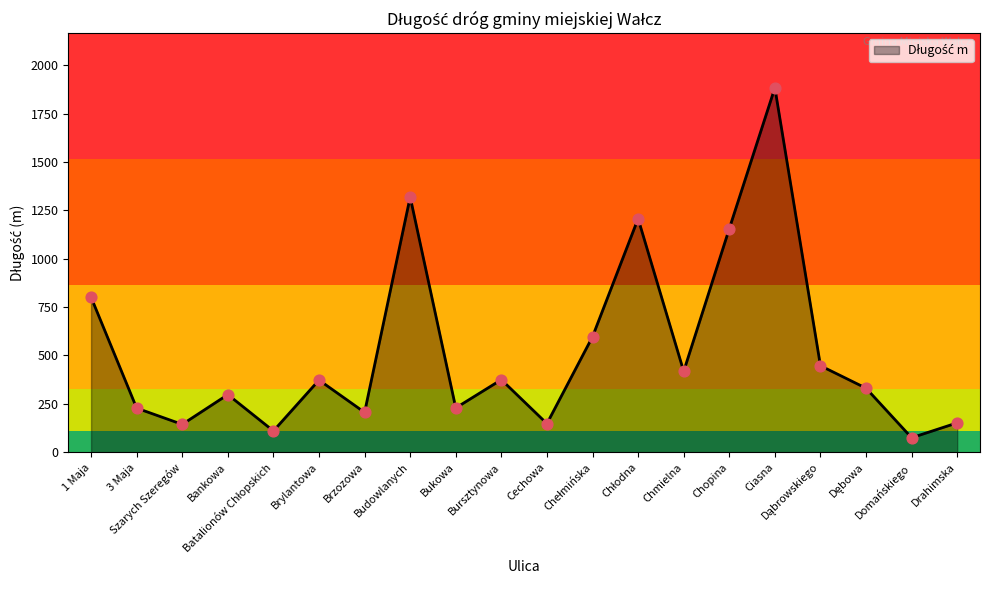

Between Chopina and Budowlanych, which is larger?

Budowlanych